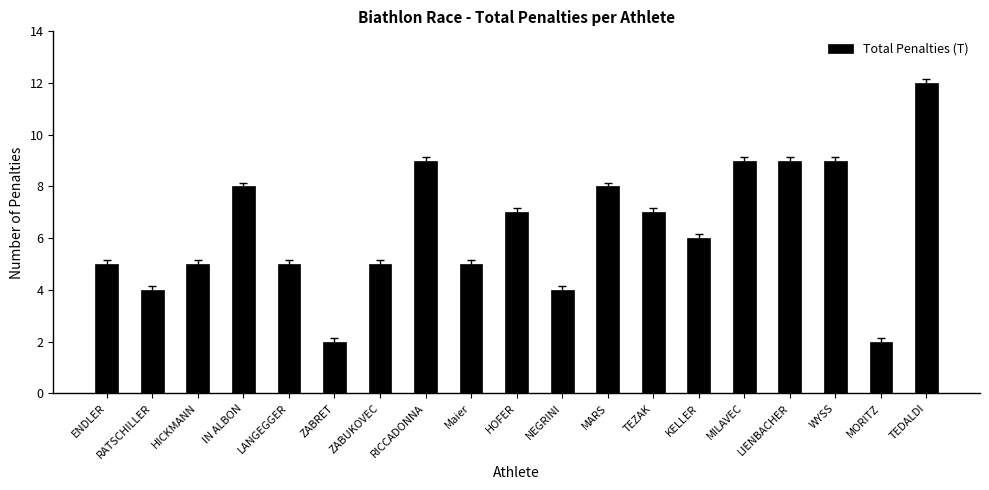

Does the chart contain stacked bars?

No